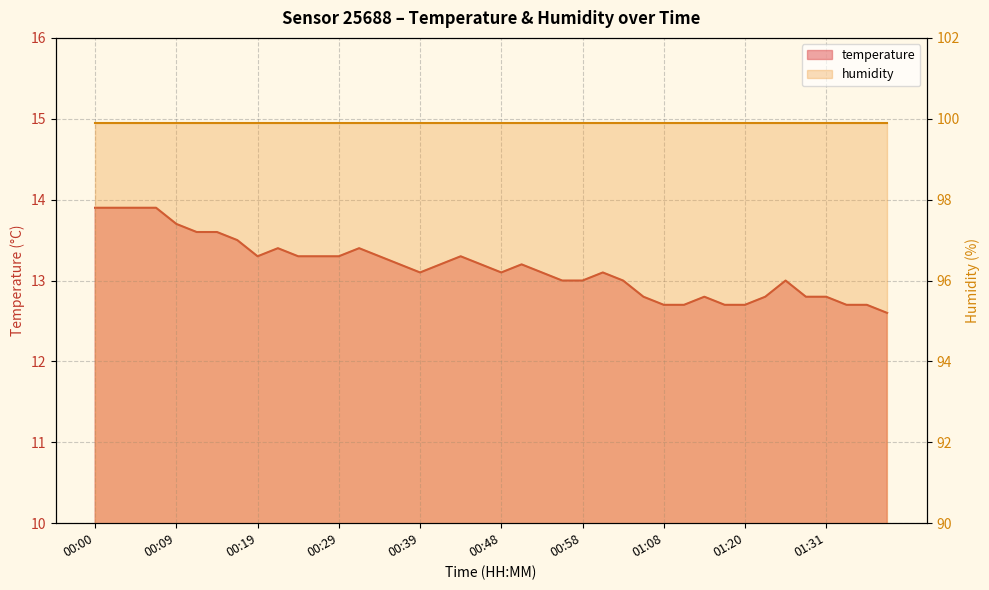

What is the sum of all values?

526.6